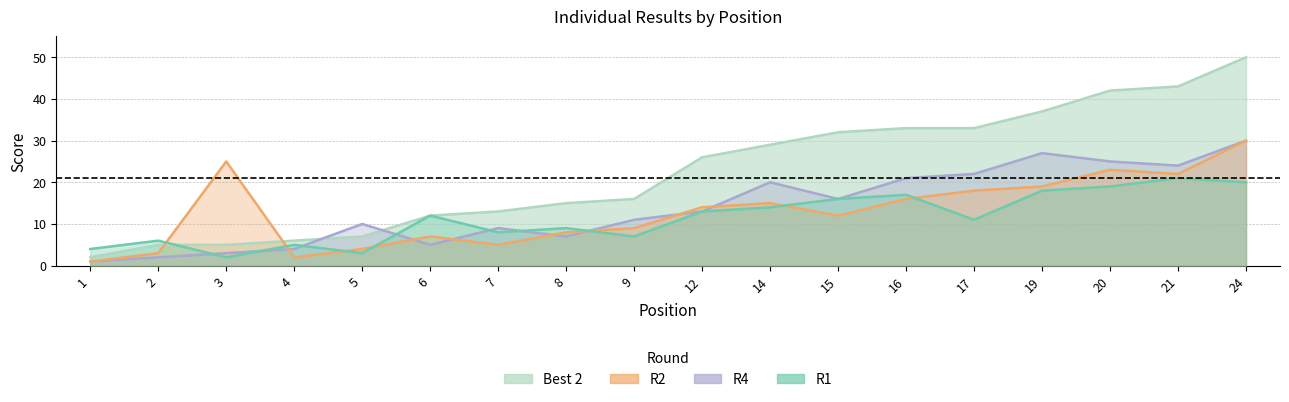

How many times do R2 and R4 cross each other?

7